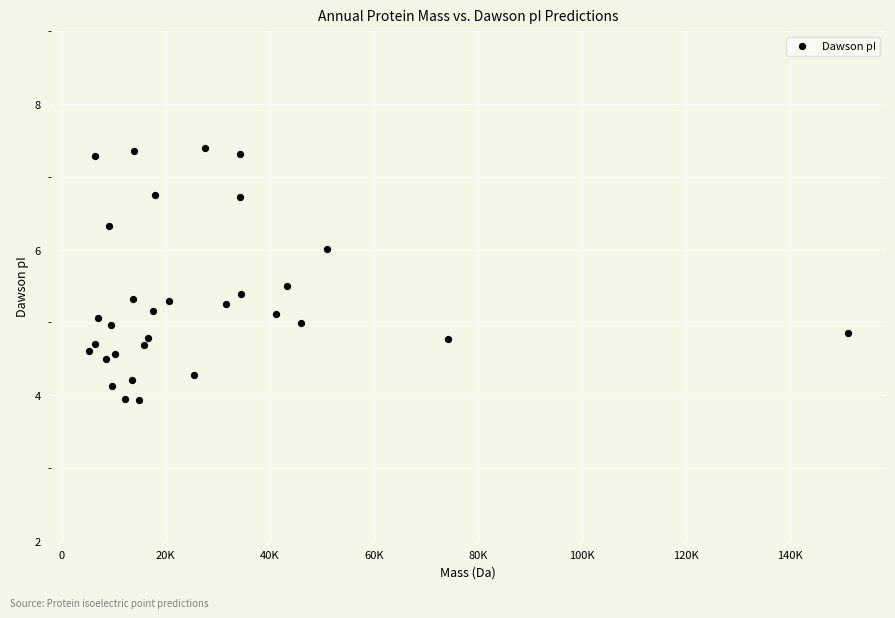

What is the range of Y values (max minus min)?

3.5